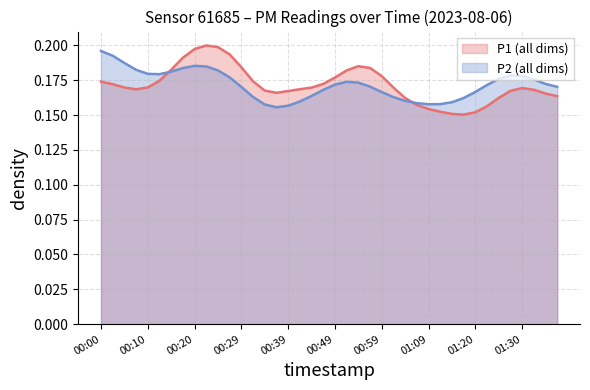

Does the chart display data point markers on the line(s)?

No